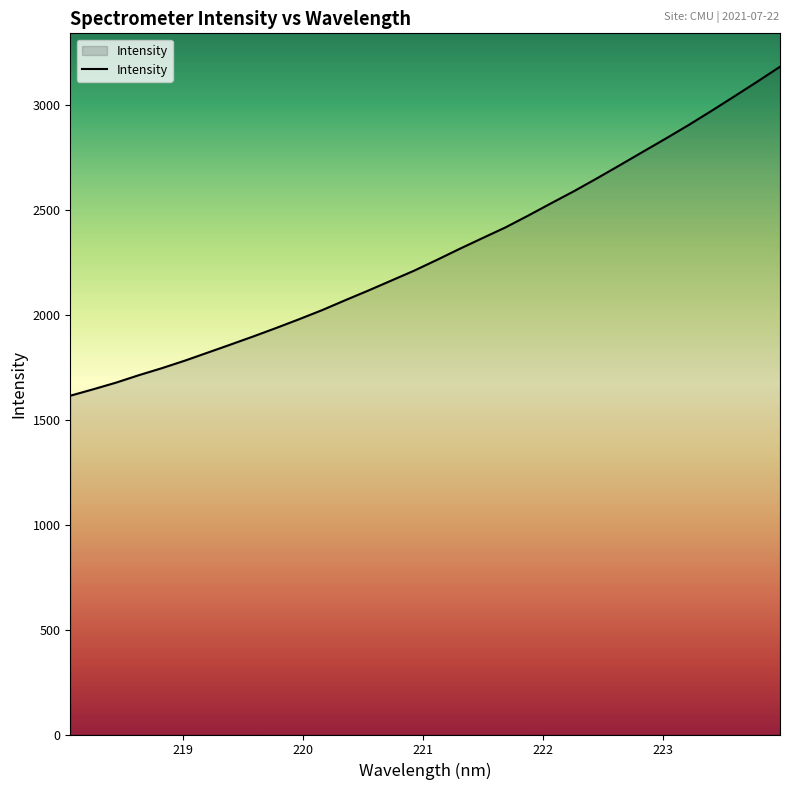

What is the greatest value displayed?

3183.0